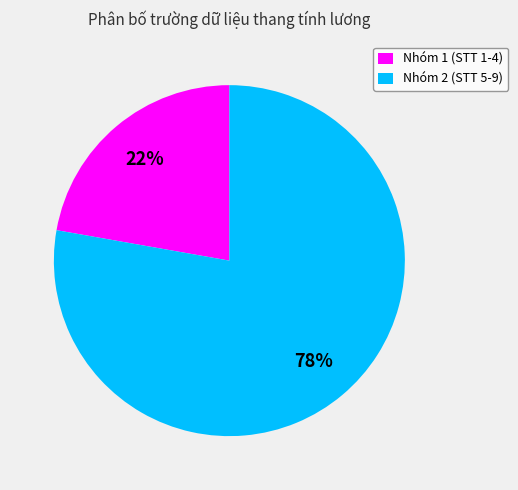

To the nearest percent, what percentage of the pie is Nhóm 2 (STT 5-9)?

78%